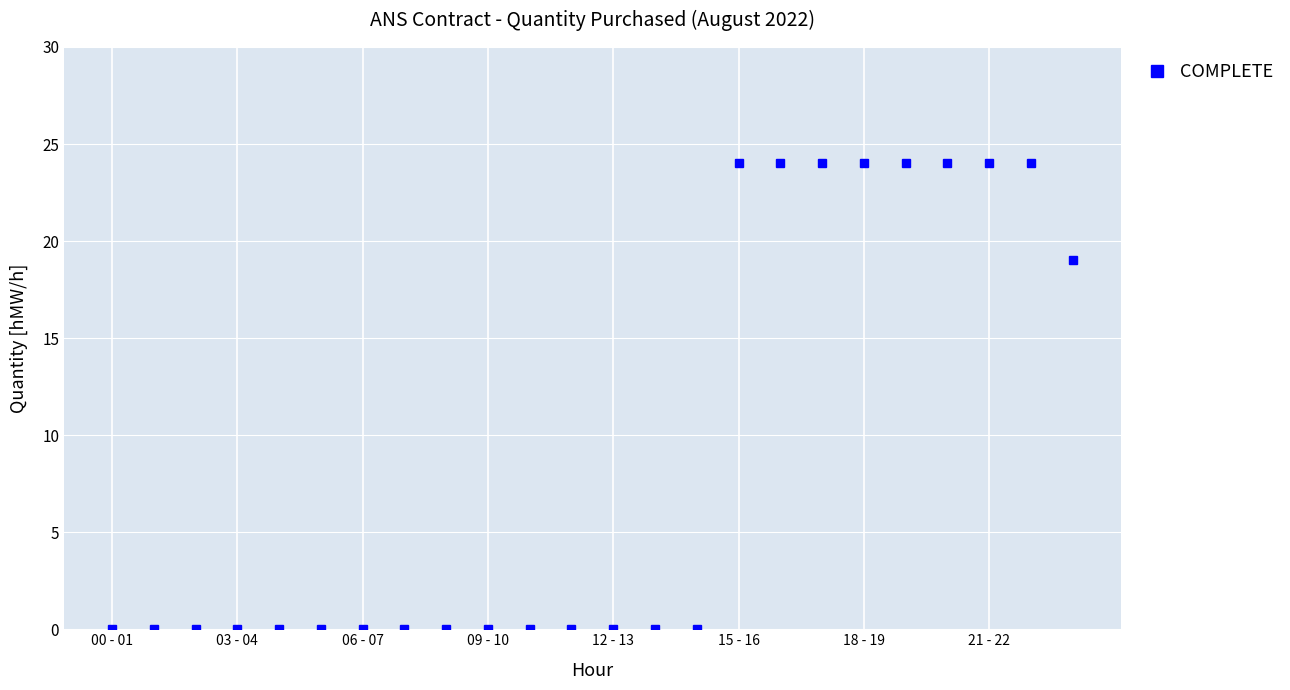

What is the value of the 22nd point from the left?

24